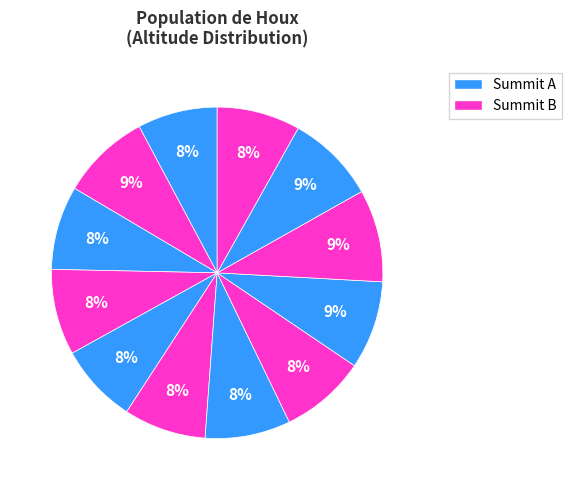

How many segments does this pie chart have?

12